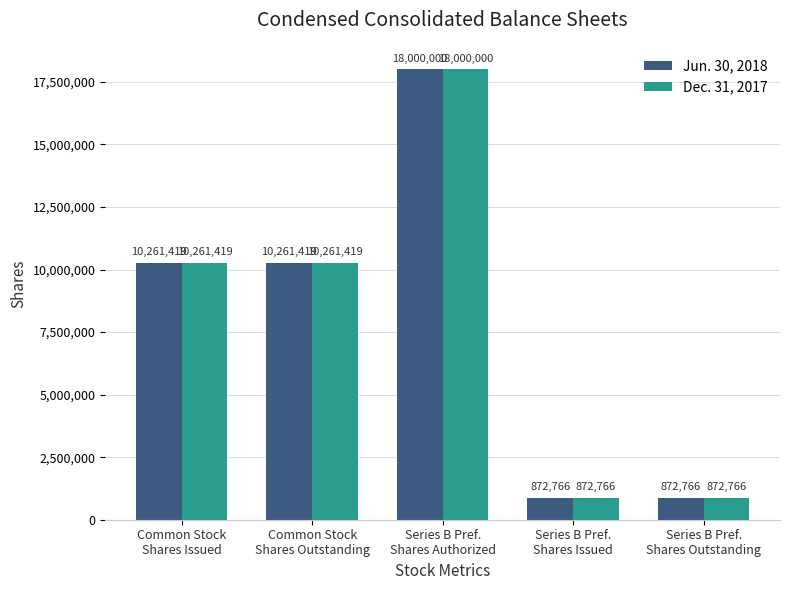

Does the chart contain any negative values?

No